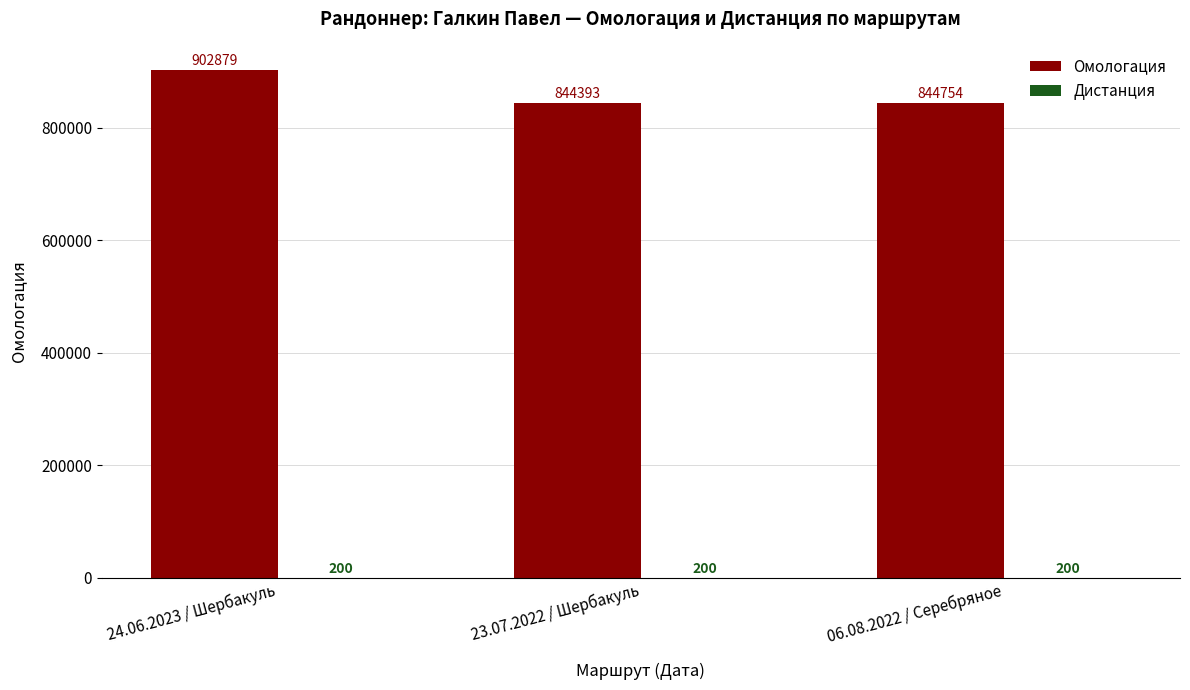

Where is Омологация nearest to the value 873636?

06.08.2022 / Серебряное